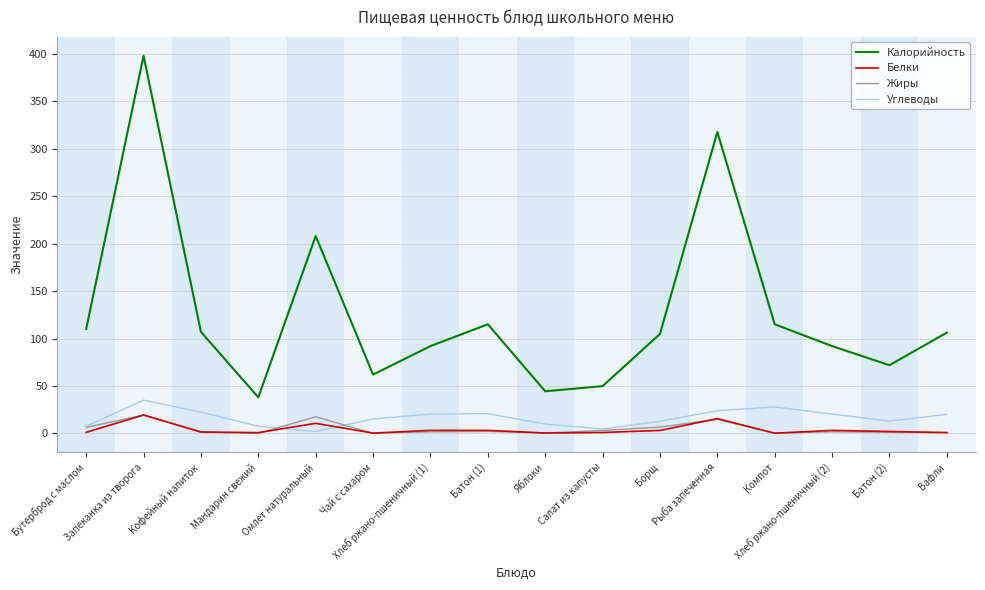

In Калорийность, how many points are higher than both neighbors (excluding endpoints)?

4